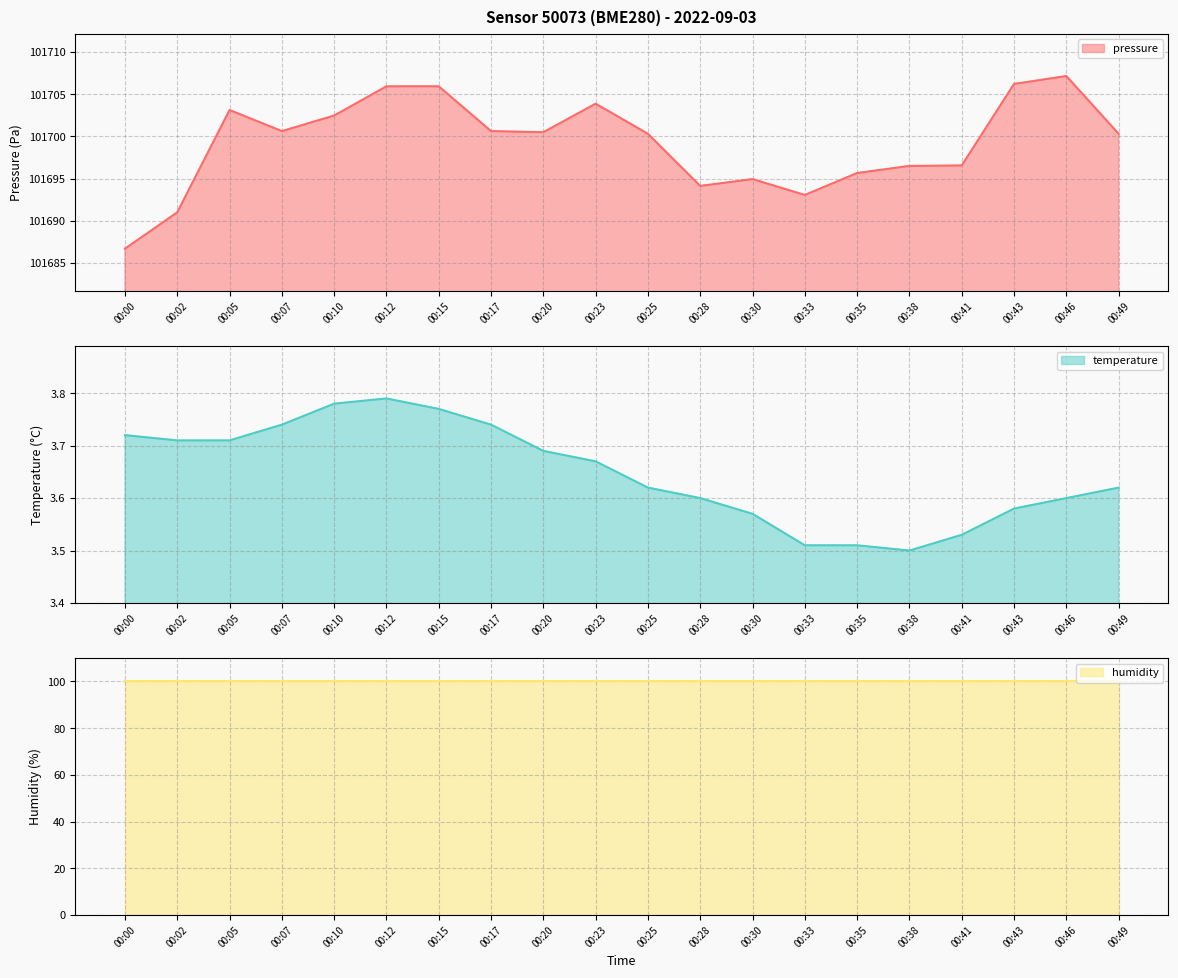

Is it true that temperature equals 1.8 at 00:28?

False